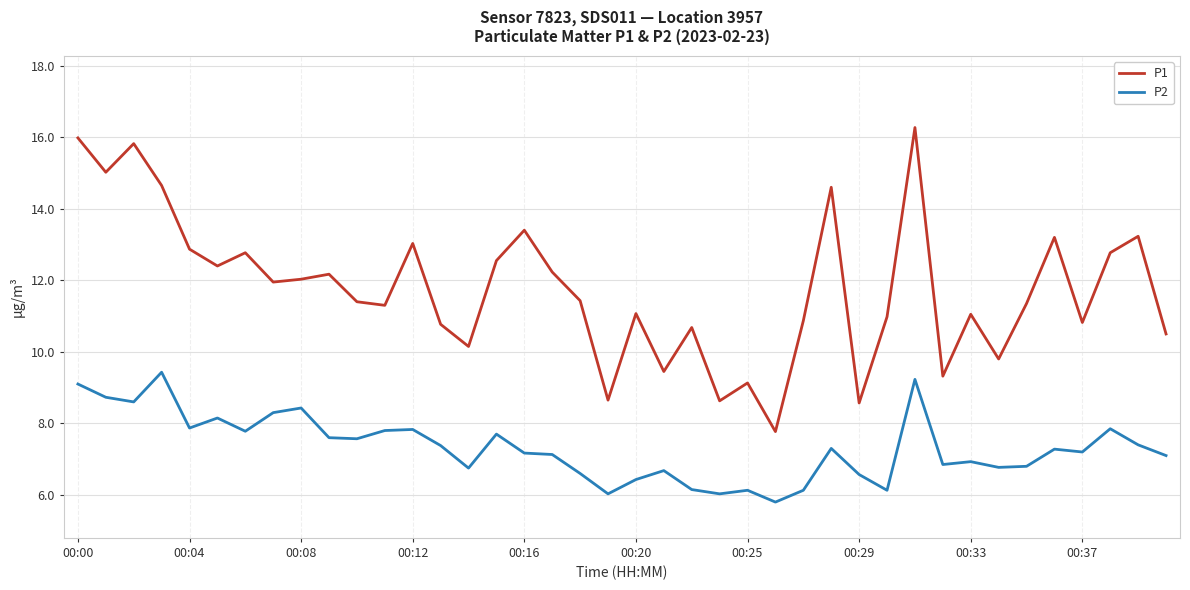

List the series in order of their peak value, highest first.

P1, P2